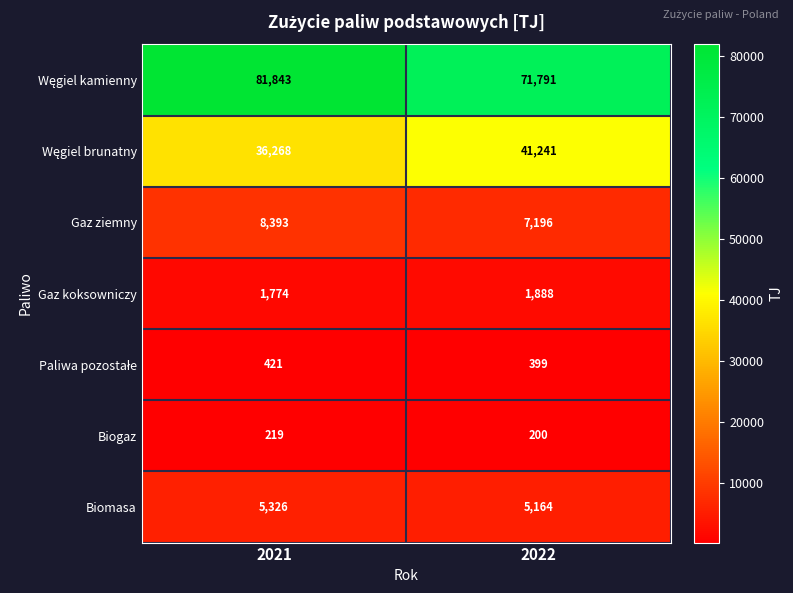

What is the sum of the Gaz ziemny values at 2022 and 2021?

15589